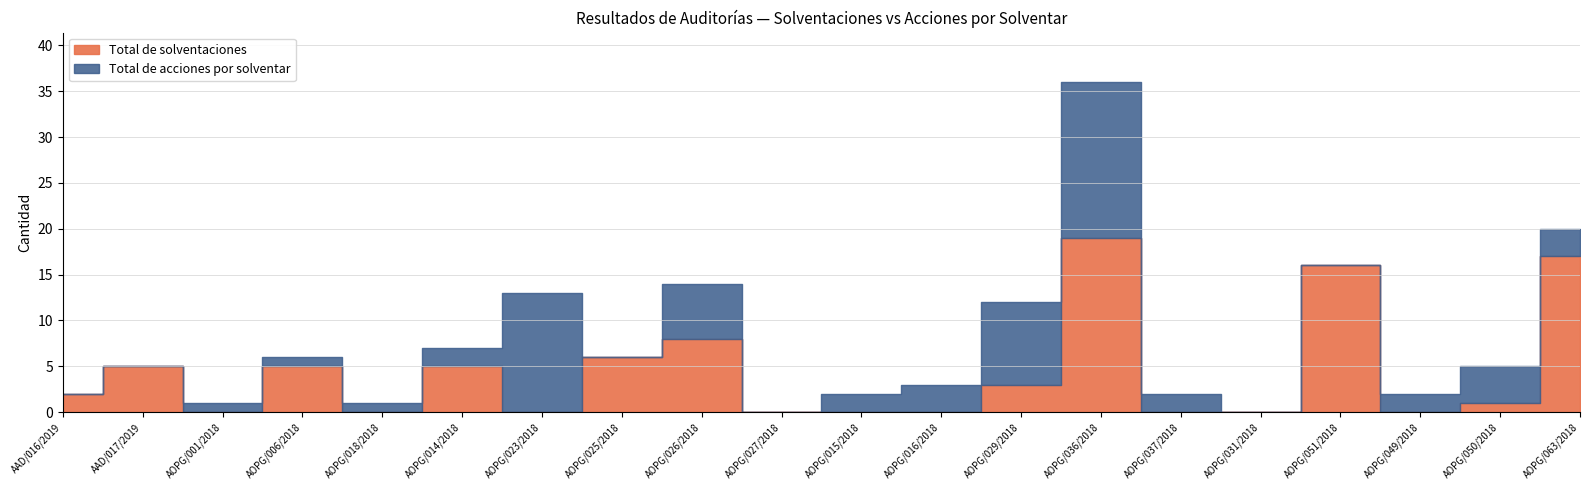

Is the value of Total de acciones por solventar at AOPG/031/2018 greater than the value of Total de solventaciones at AOPG/050/2018?

No